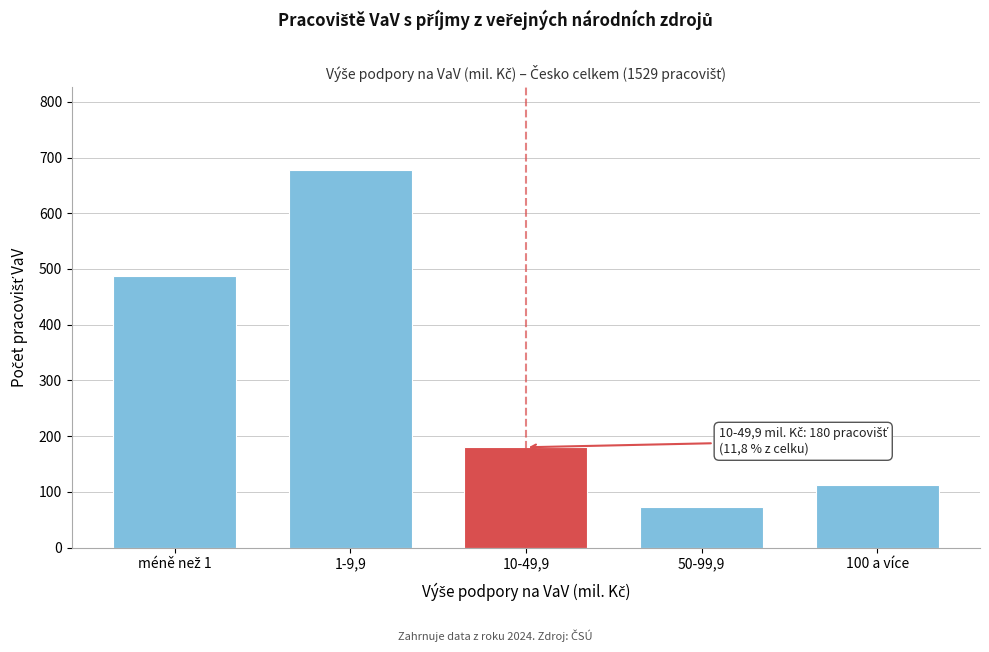

Reading left to right, list all the values displayed in this chart.

487	677	180	73	112